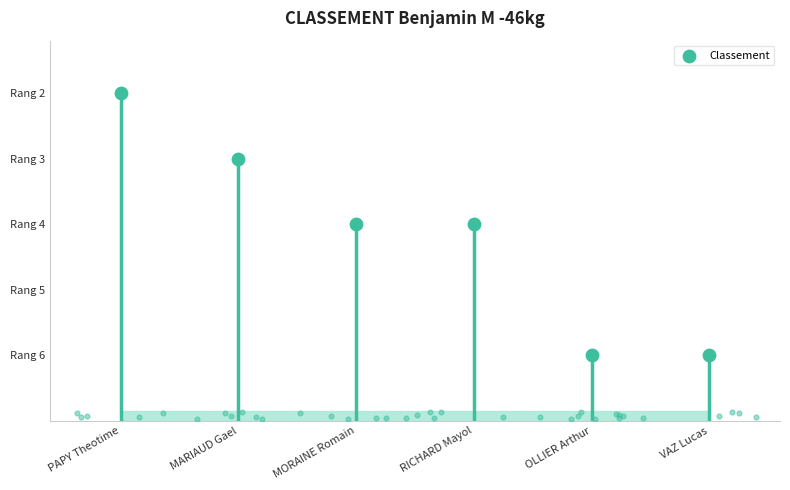

Which has a higher value, VAZ Lucas or OLLIER Arthur?

VAZ Lucas